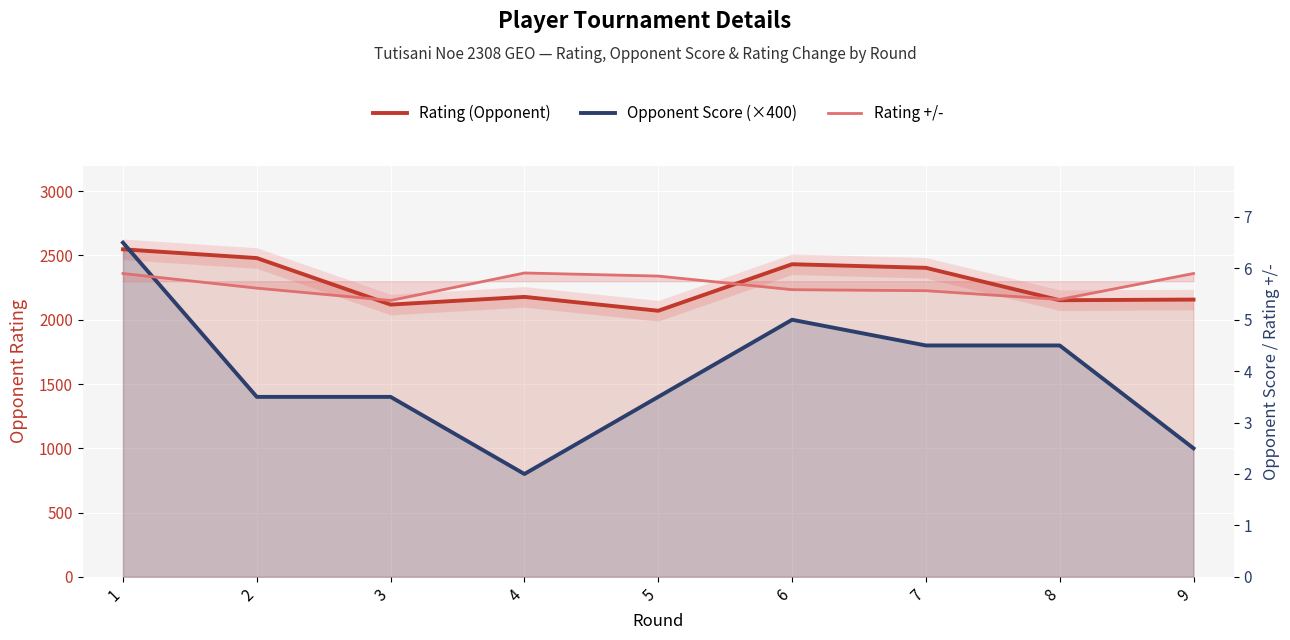

Is it true that Rating (Opponent) equals 3263 at 3?

False